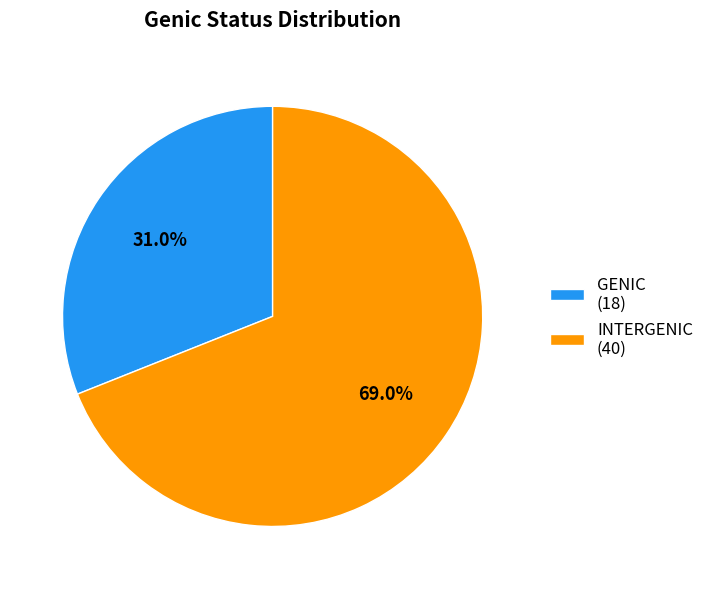

To the nearest percent, what is the difference between the largest and smallest slice percentages?

38%